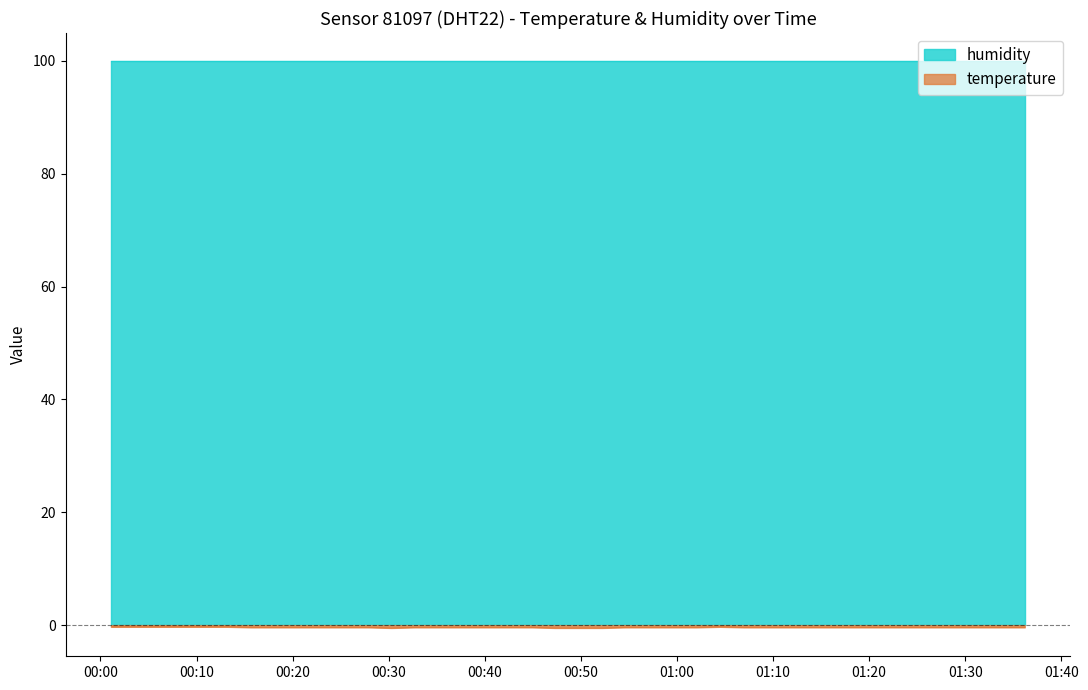

Rank the categories by value from lowest to highest.

2023-12-07T00:30:17, 2023-12-07T00:47:20, 2023-12-07T00:49:46, 2023-12-07T00:52:12, 2023-12-07T00:15:42, 2023-12-07T00:18:08, 2023-12-07T00:20:33, 2023-12-07T00:22:59, 2023-12-07T00:25:25, 2023-12-07T00:27:51, 2023-12-07T00:32:43, 2023-12-07T00:35:10, 2023-12-07T00:37:35, 2023-12-07T00:40:01, 2023-12-07T00:42:27, 2023-12-07T00:44:53, 2023-12-07T00:54:38, 2023-12-07T00:57:07, 2023-12-07T00:59:33, 2023-12-07T01:02:03, 2023-12-07T01:06:56, 2023-12-07T01:09:22, 2023-12-07T01:11:49, 2023-12-07T01:14:15, 2023-12-07T01:16:41, 2023-12-07T01:19:07, 2023-12-07T01:21:33, 2023-12-07T01:23:59, 2023-12-07T01:26:25, 2023-12-07T01:28:50, 2023-12-07T01:31:16, 2023-12-07T01:33:45, 2023-12-07T01:36:12, 2023-12-07T00:01:07, 2023-12-07T00:03:33, 2023-12-07T00:05:58, 2023-12-07T00:08:24, 2023-12-07T00:10:50, 2023-12-07T00:13:15, 2023-12-07T01:04:30